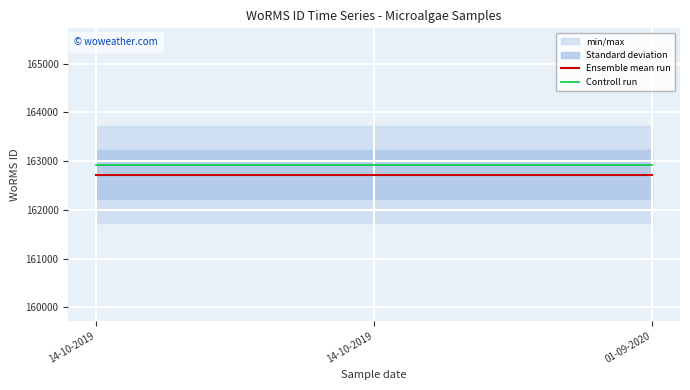

What is the sum of the Ensemble mean run values at 14-10-2019 and 14-10-2019?

325450